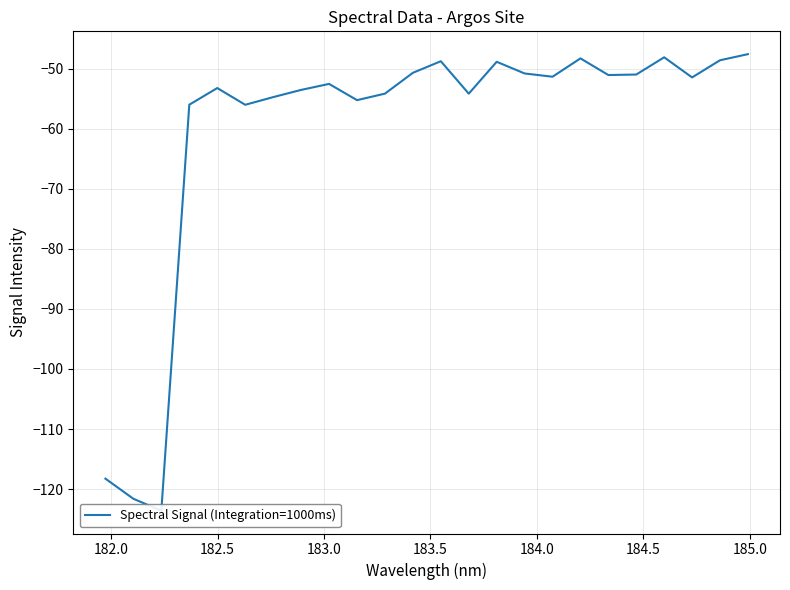

What is the difference between the maximum and minimum values?

76.0